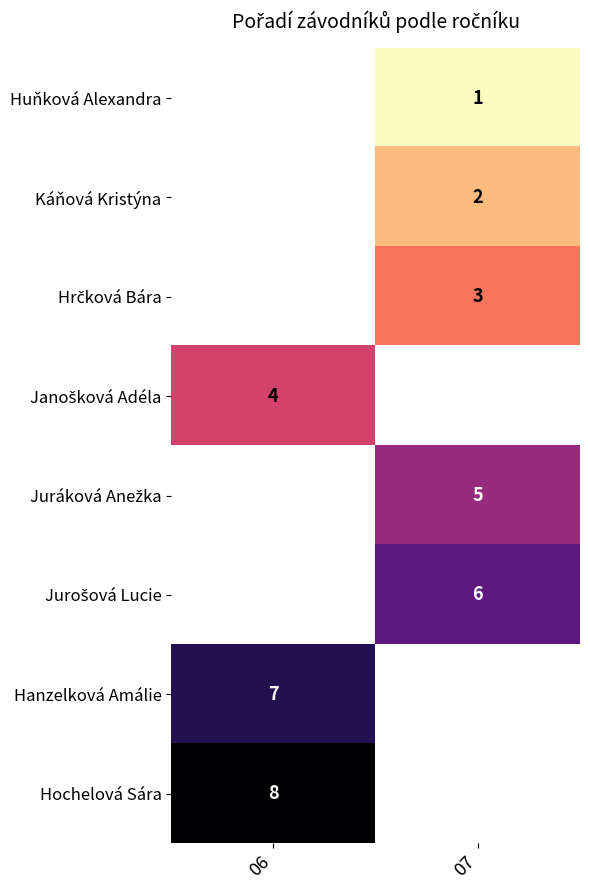

The value of Hochelová Sára at 06 is 8.0. True or false?

True